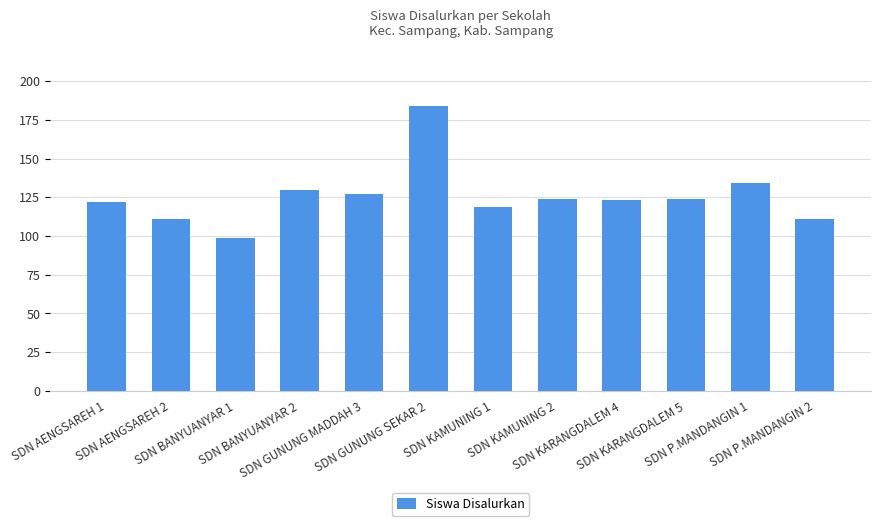

What is the smallest value displayed?

99